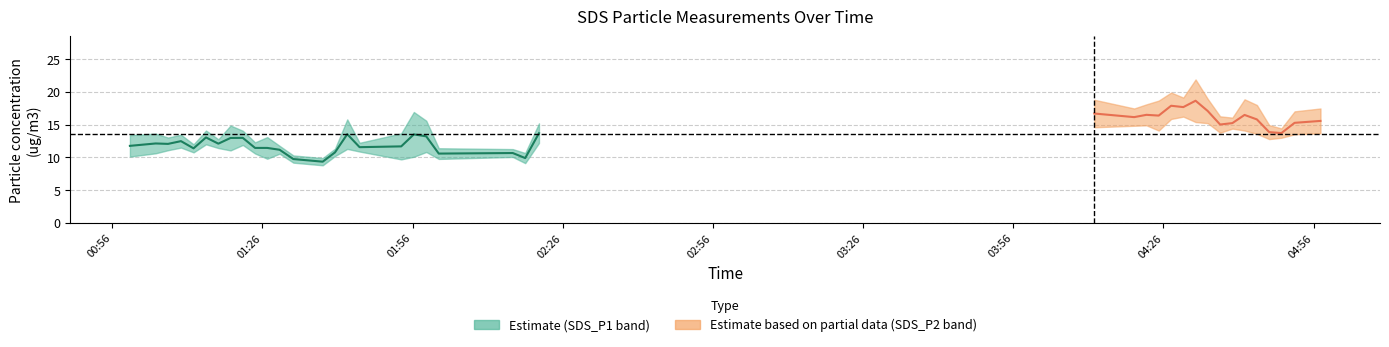

Which series has the widest spread of values?

SDS_P1